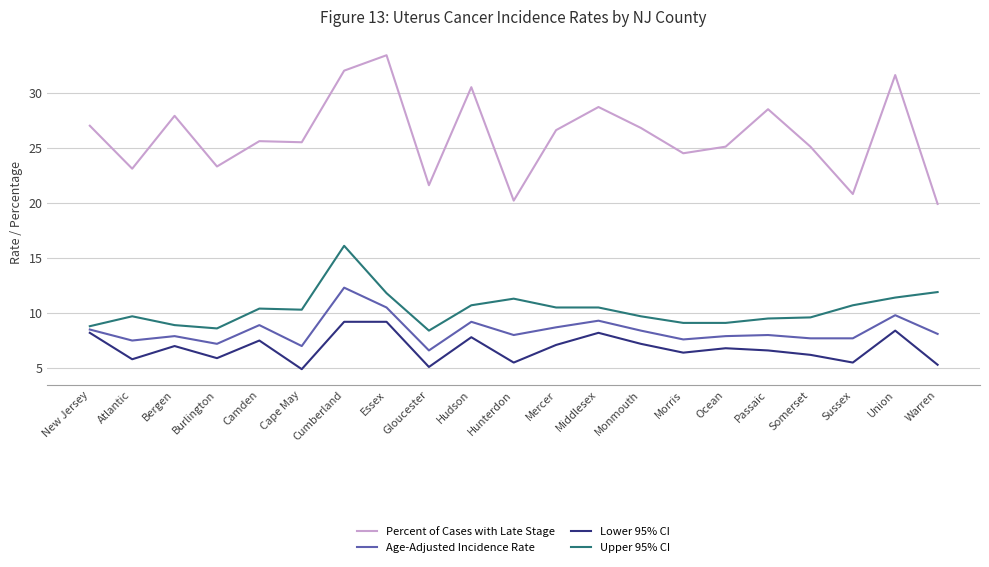

What is the sum of all Upper 95% CI values?

217.0